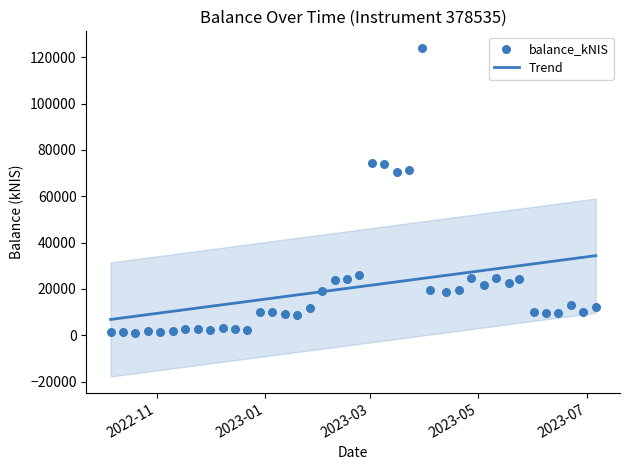

What is the range of Y values (max minus min)?

122921.6